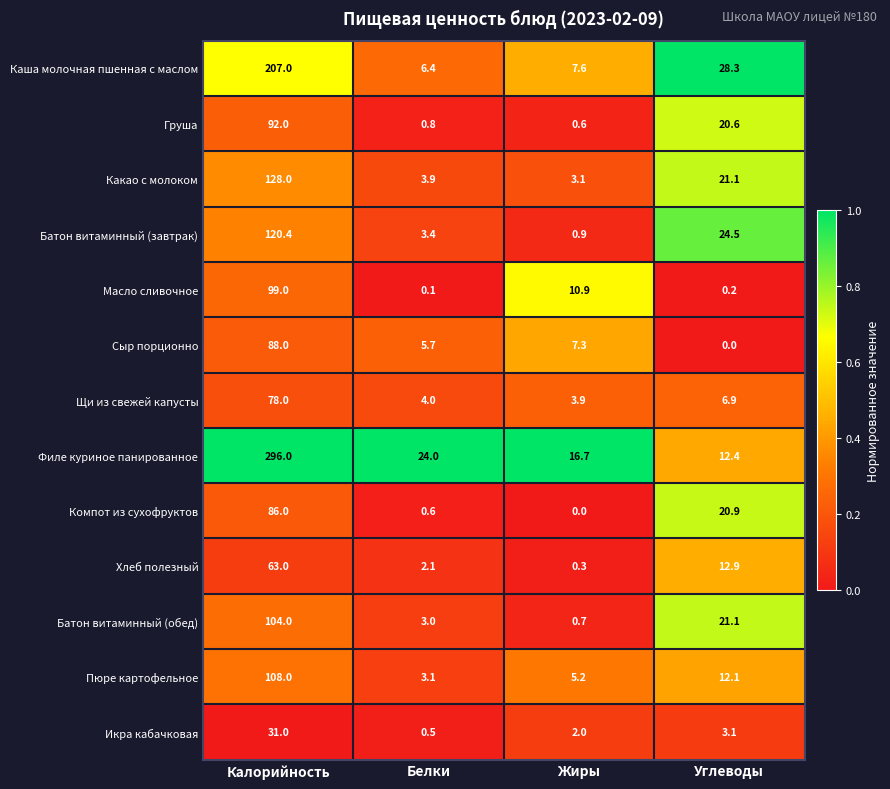

List the labels in order of Сыр порционно value, largest first.

Калорийность, Жиры, Белки, Углеводы